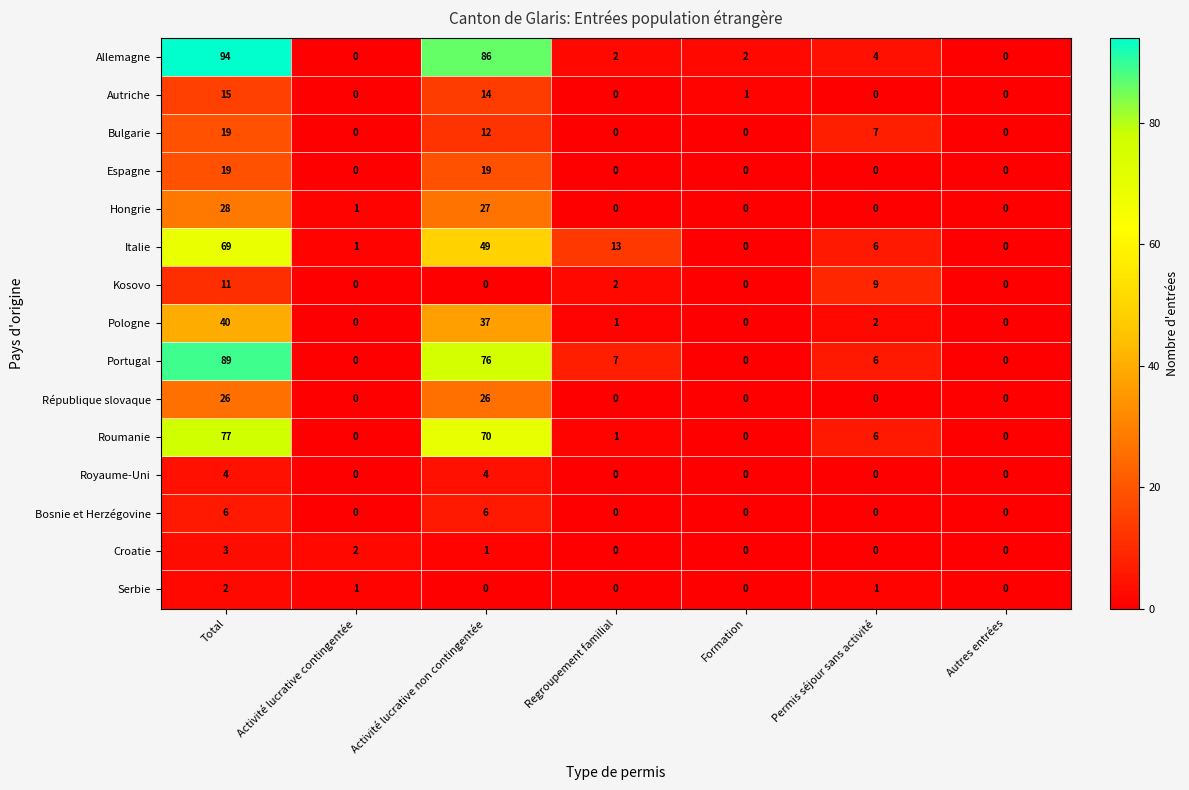

At which category is the sum across all series the highest?

Total